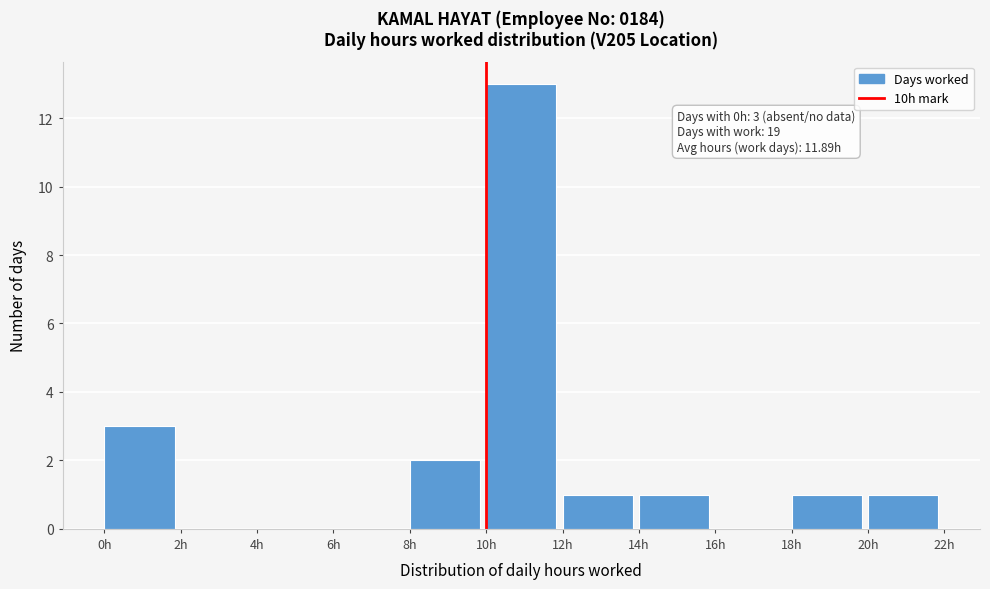

Which range on the x-axis has the tallest bar?

10 to 12